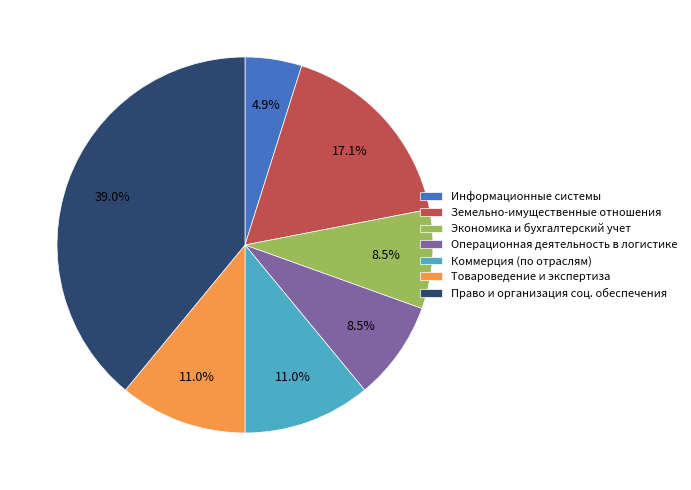

Does Право и организация соц. обеспечения represent more than half of the total?

No